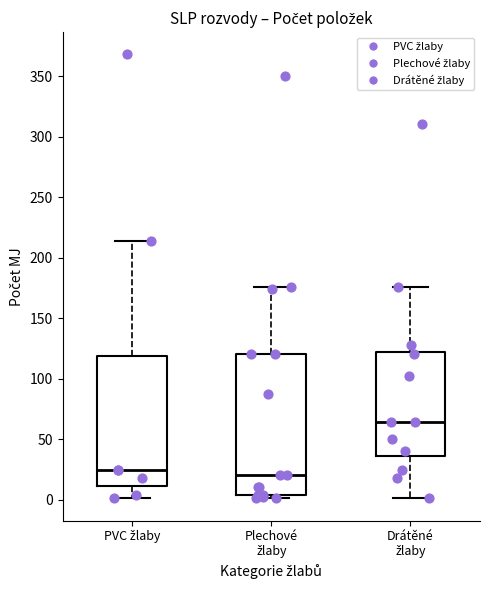

Reading left to right, transcribe this box plot: for each box, give where its median line is, the range the box spans, and where its two whiskers end, as read against the y-axis. The values are not printed on the chart, so give them approximately, as read against the axis.

PVC žlaby: median 25, box 10 to 120, whiskers 0 to 215
Plechové žlaby: median 20, box 5 to 120, whiskers 0 to 175
Drátěné žlaby: median 65, box 35 to 120, whiskers 0 to 175